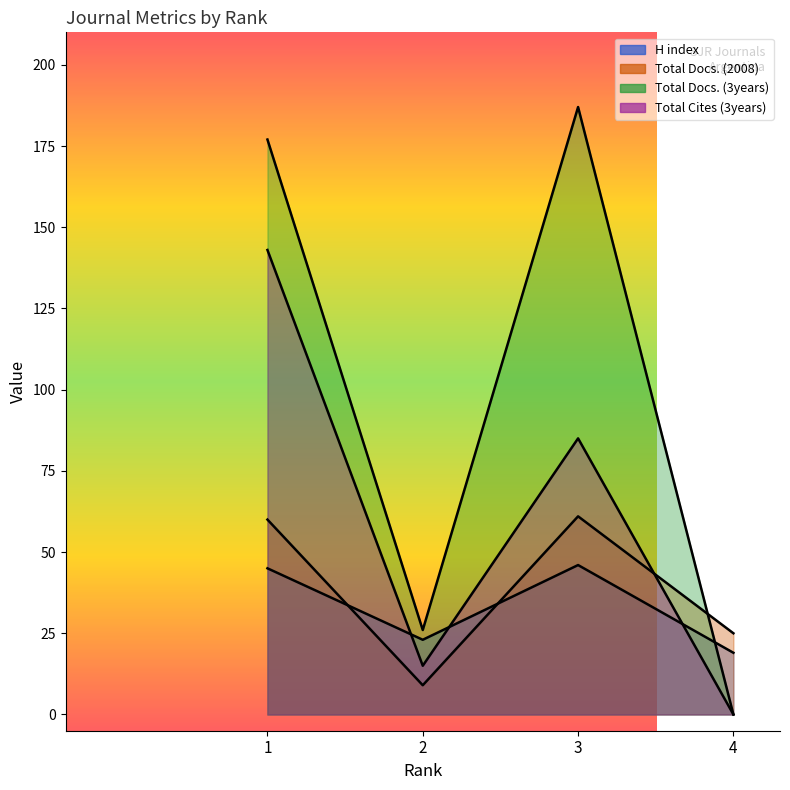

Reading left to right, transcribe all the data shown in this chart.

H index: 45	23	46	19
Total Docs. (2008): 60	9	61	25
Total Docs. (3years): 177	26	187	0
Total Cites (3years): 143	15	85	0